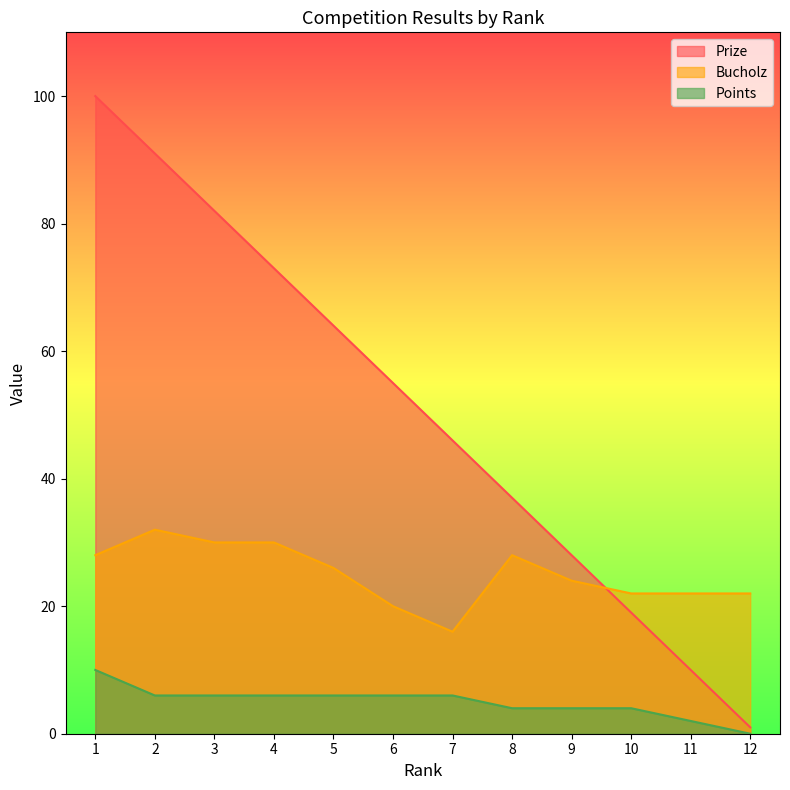

What is the value of the Bucholz point at the 12th from the left?

22